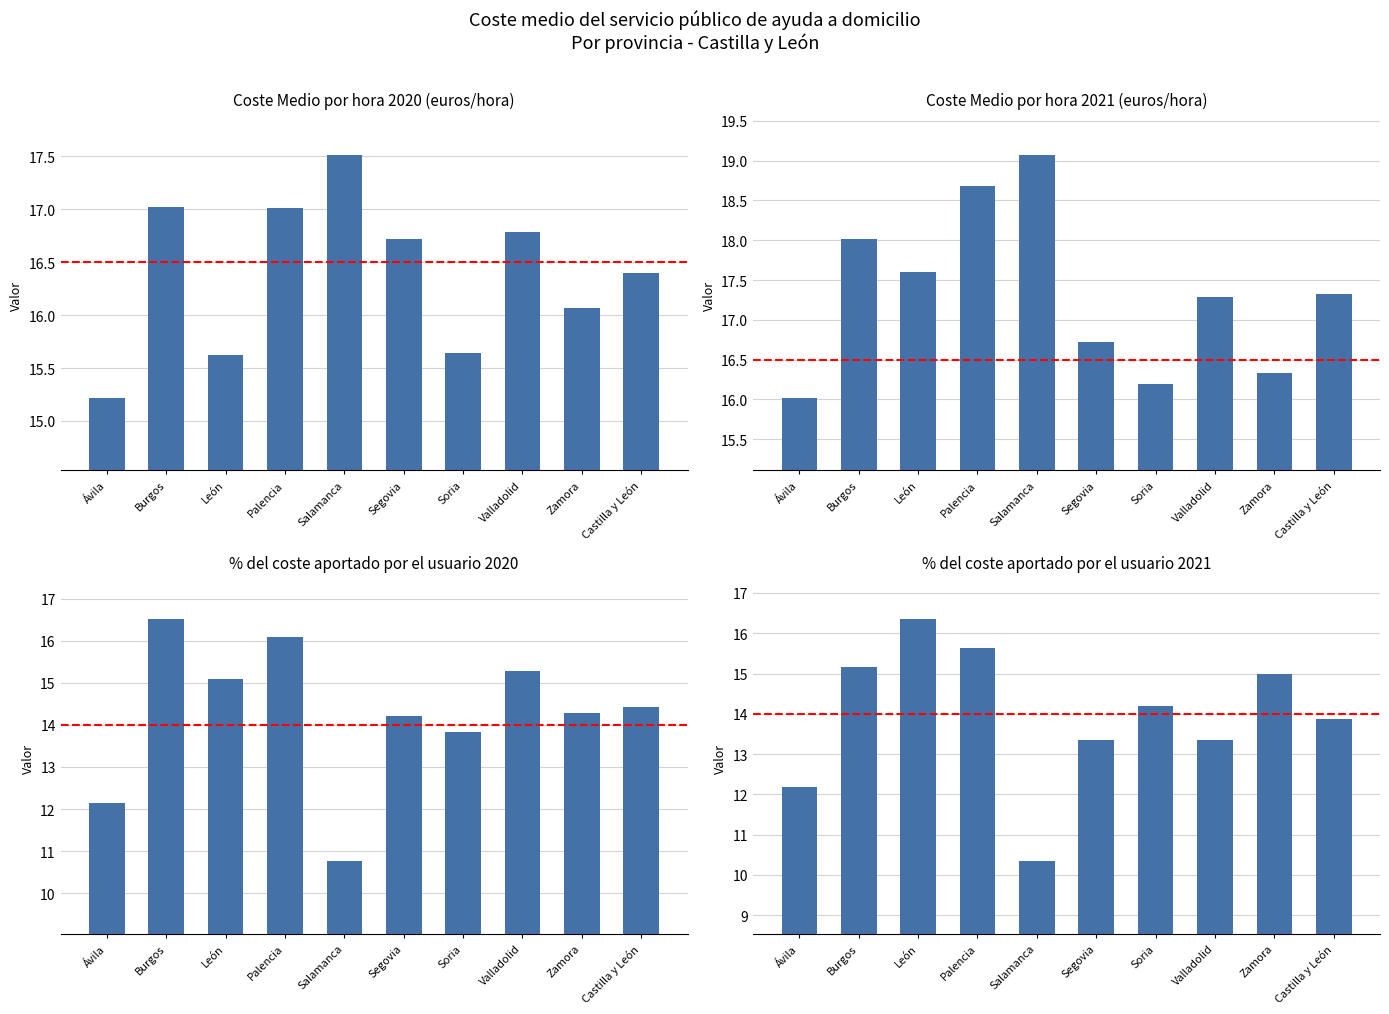

What is the difference between the maximum and second lowest values in the % Coste usuario 2021 series?

4.2